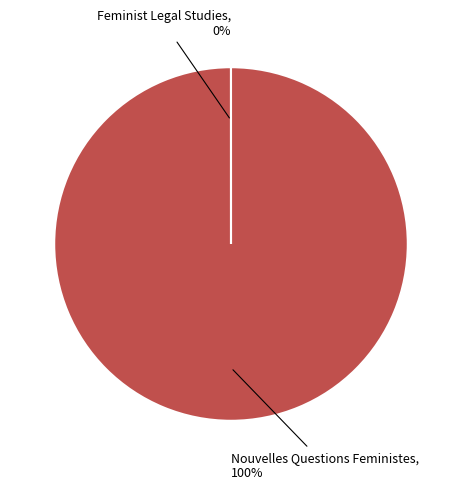

To the nearest percent, what is the difference between the largest and smallest slice percentages?

100%